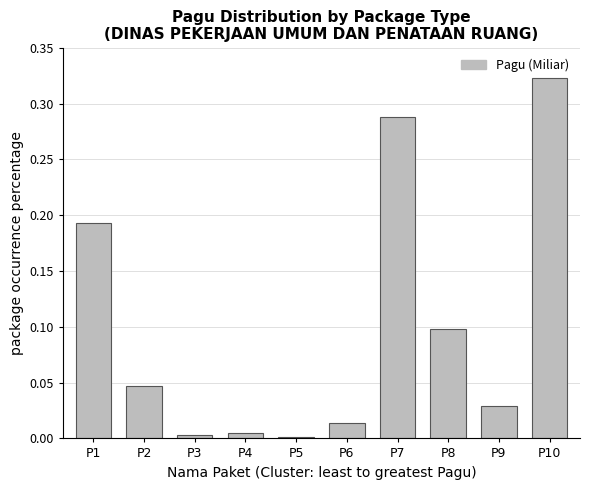

What is the sum of all values?

1.0